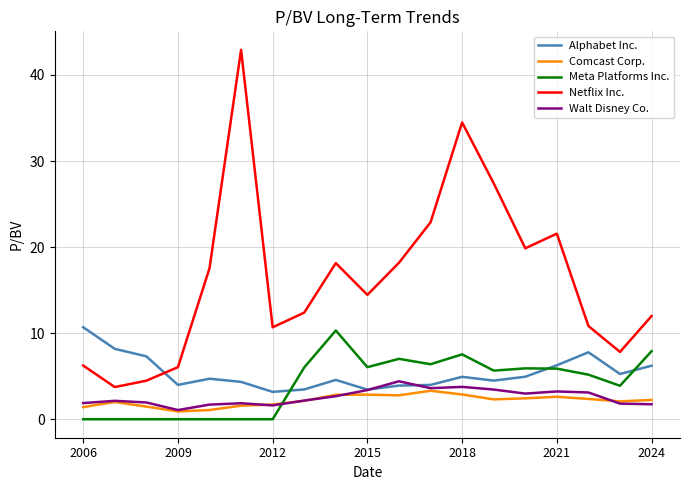

What is the highest value of the Comcast Corp. series?

3.3